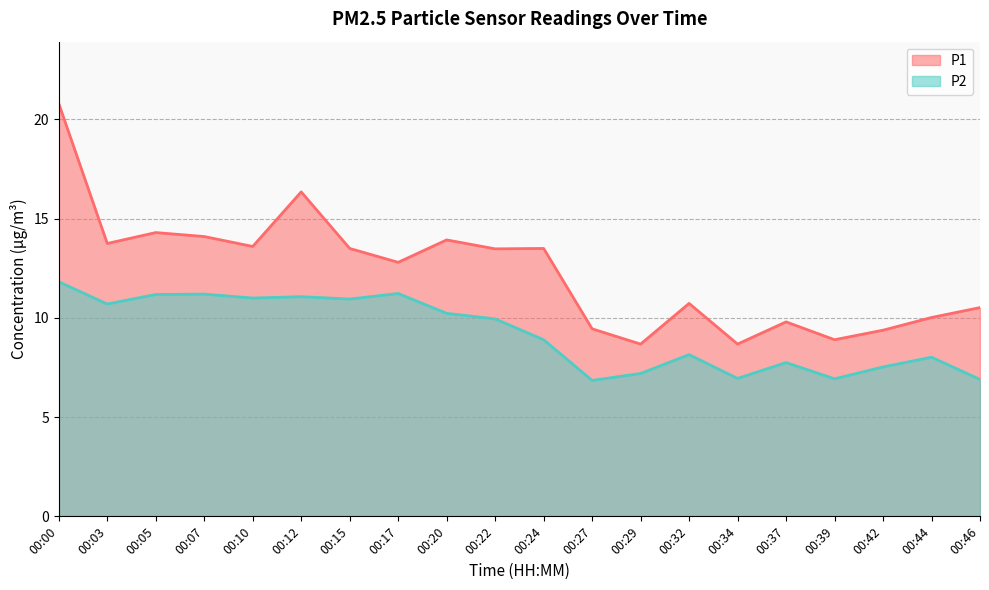

The value of P2 at 00:17 is 15.2. True or false?

False